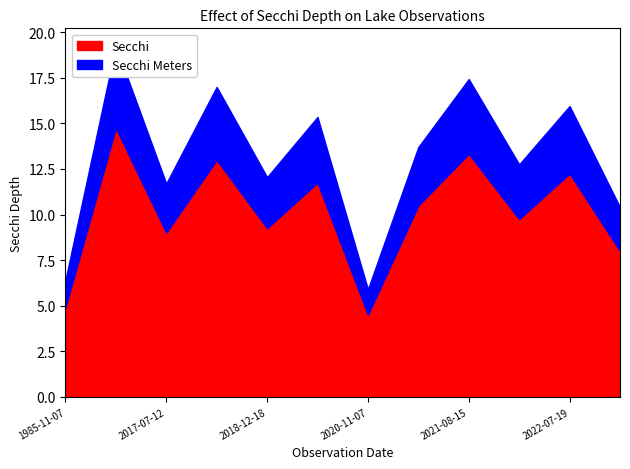

Rank the series by their average value, from lowest to highest.

Secchi Meters, Secchi